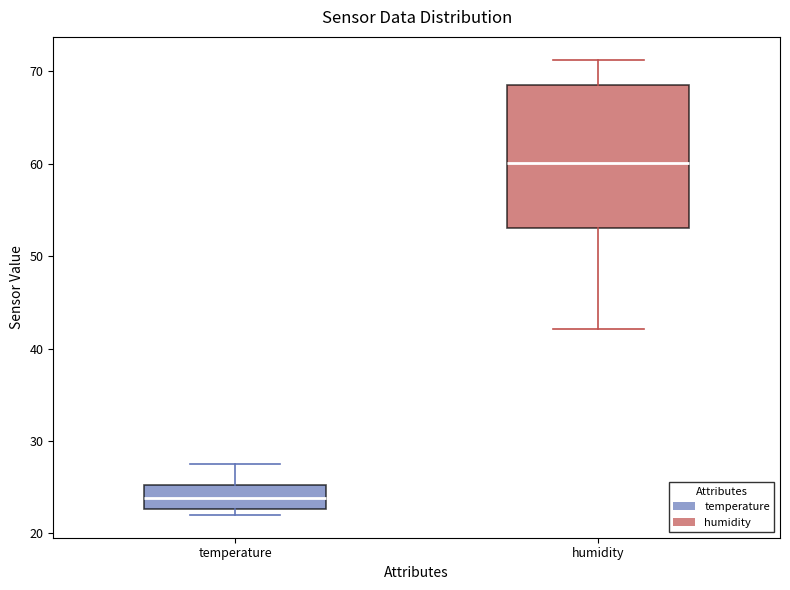

Reading left to right, transcribe this box plot: for each box, give where its median line is, the range the box spans, and where its two whiskers end, as read against the y-axis. The values are not printed on the chart, so give them approximately, as read against the axis.

temperature: median 24, box 23 to 25, whiskers 22 to 27
humidity: median 60, box 53 to 69, whiskers 42 to 71